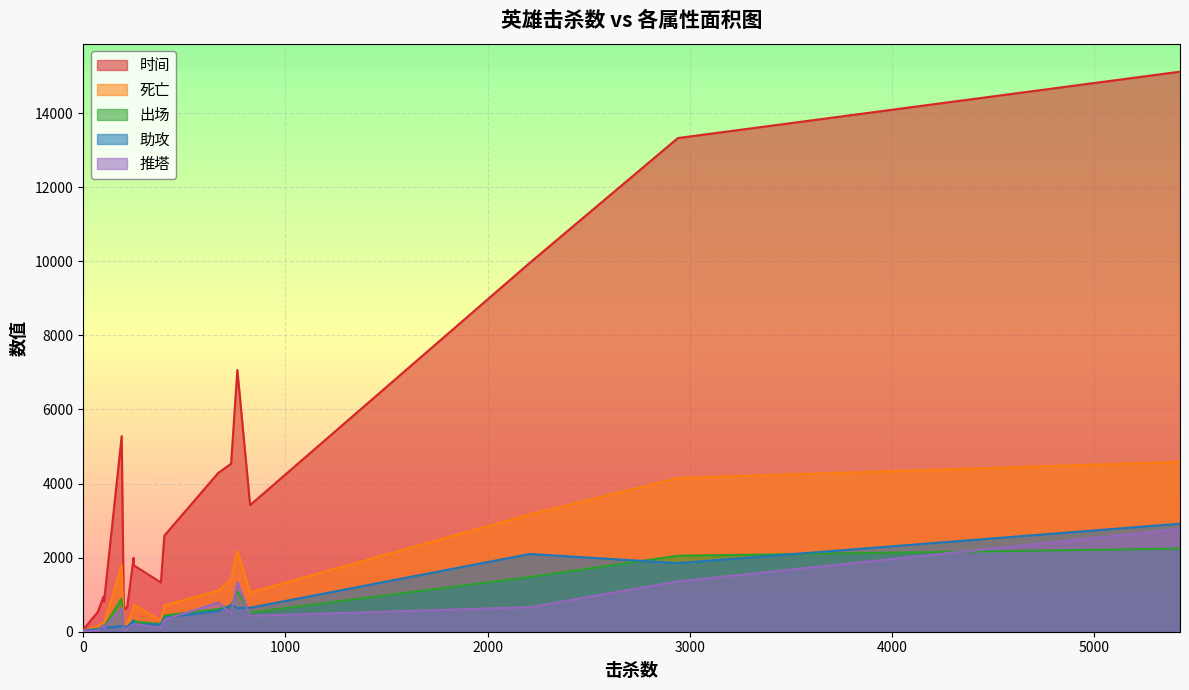

Which category has the highest value across all series?

5424